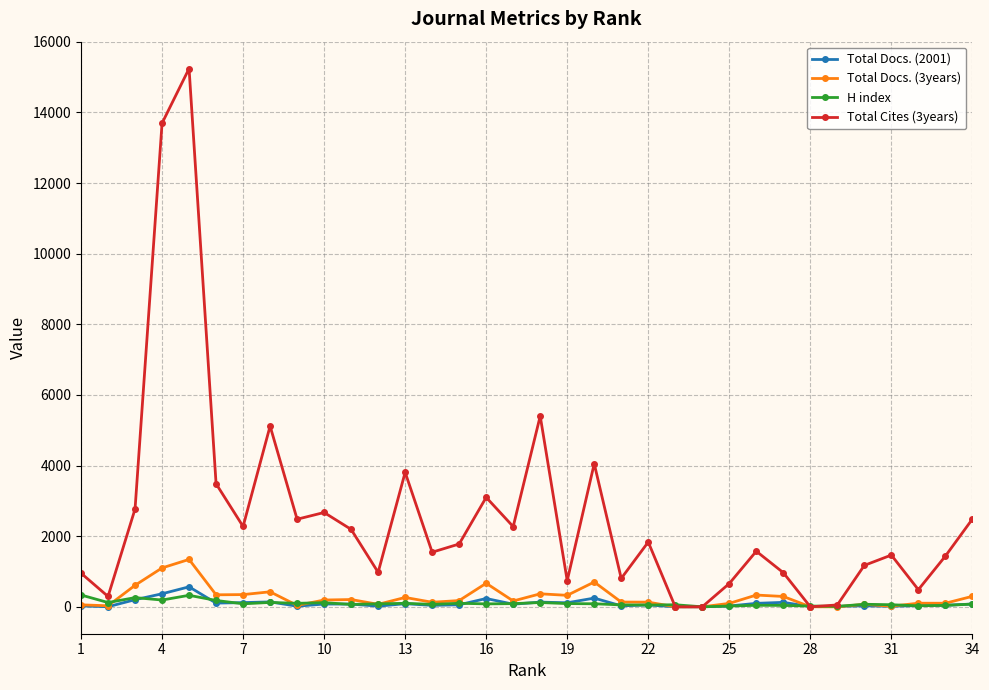

What is the maximum value shown in the chart?

15241